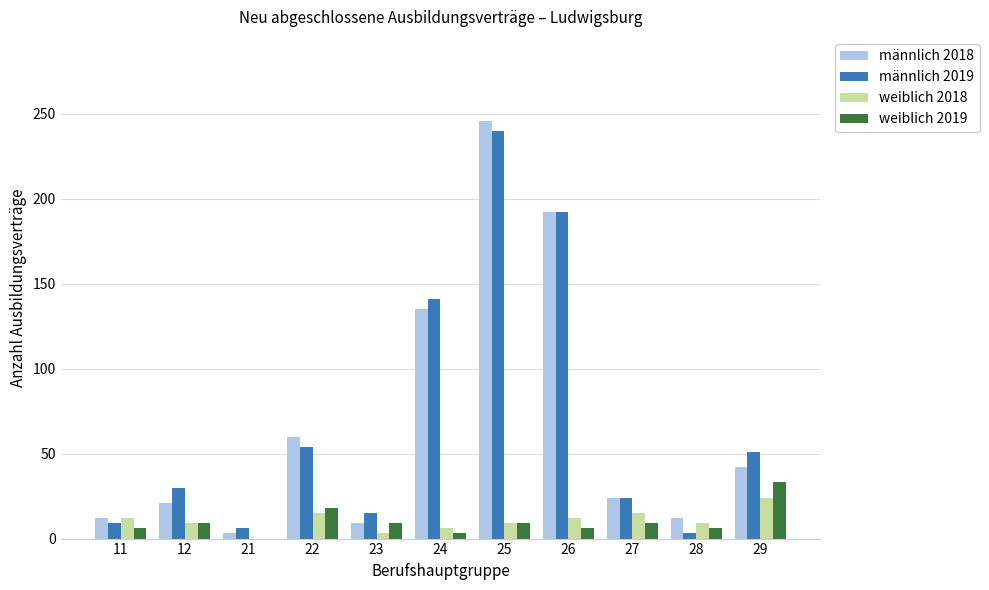

Where does the männlich 2018 series first go above 24?

22